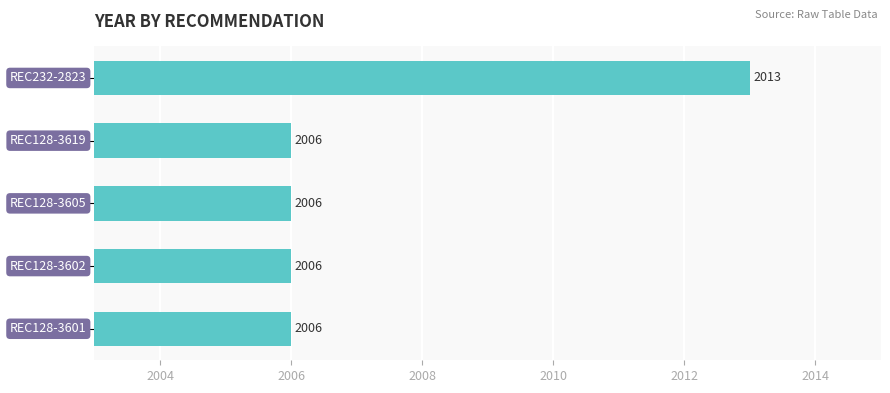

What is the difference between the maximum and second lowest values?

7